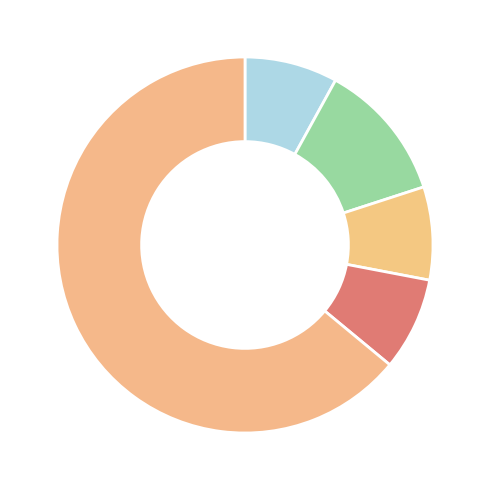

Count the number of slices in the pie.

5